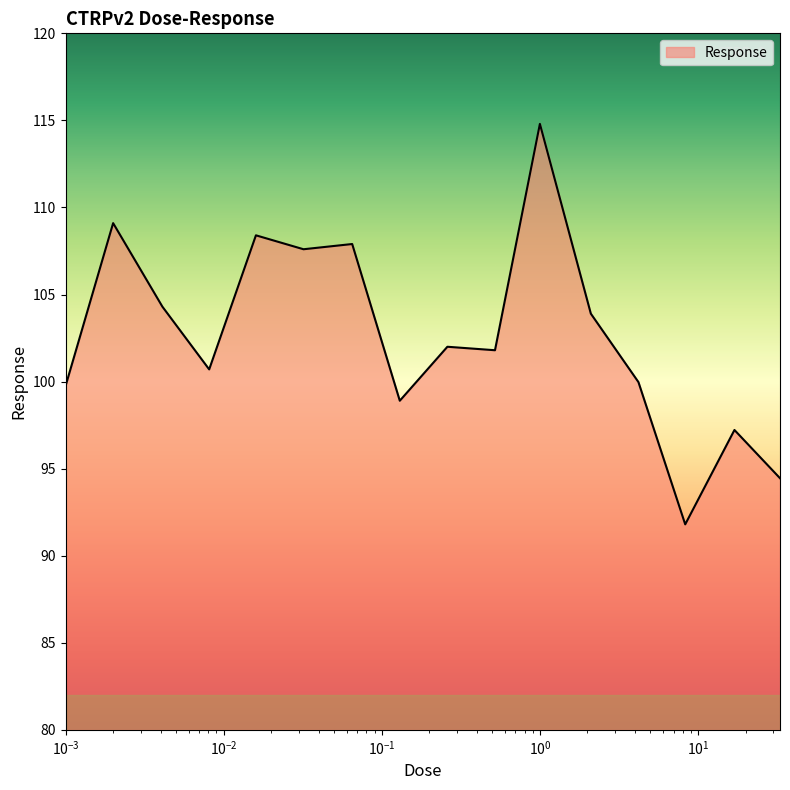

What is the difference between the maximum and minimum values?

23.0